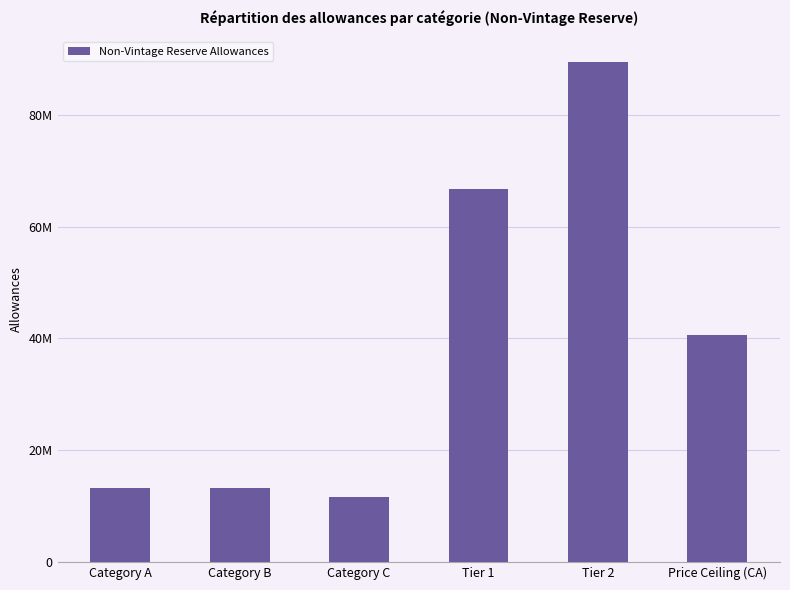

Rank the categories by value from highest to lowest.

Tier 2, Tier 1, Price Ceiling (CA), Category A, Category B, Category C